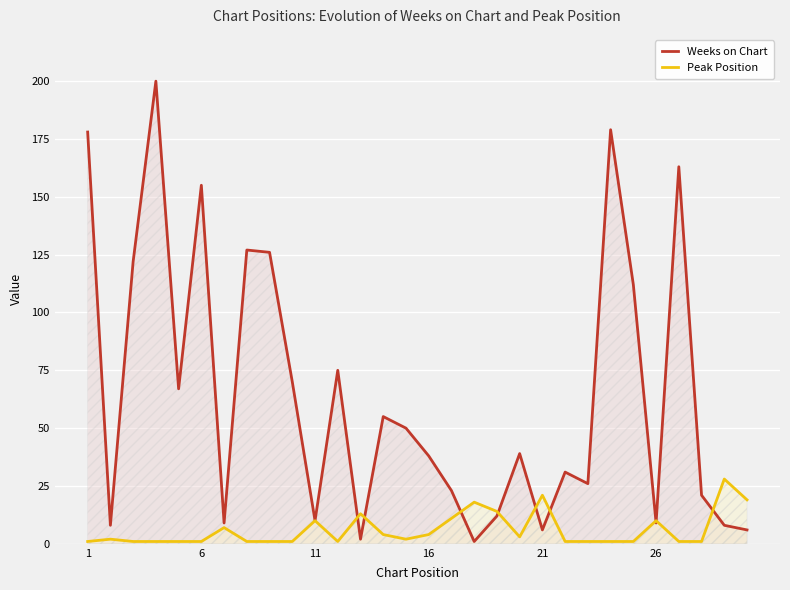

How many distinct data groups are displayed?

2